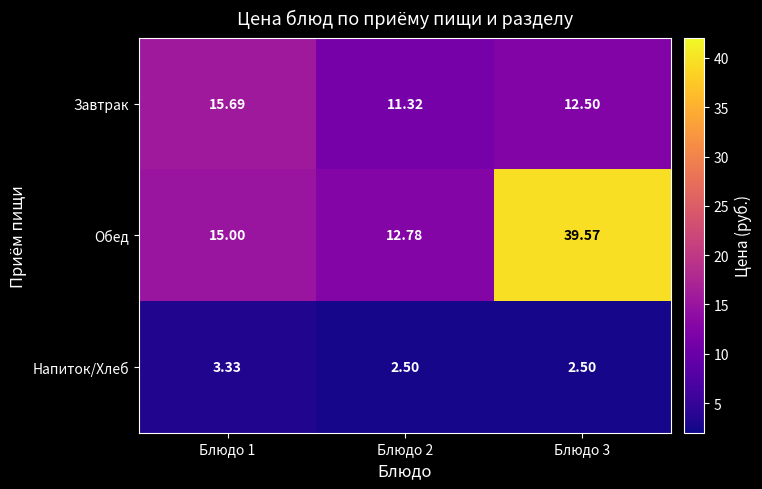

At how many categories does at least one series exceed 38?

1